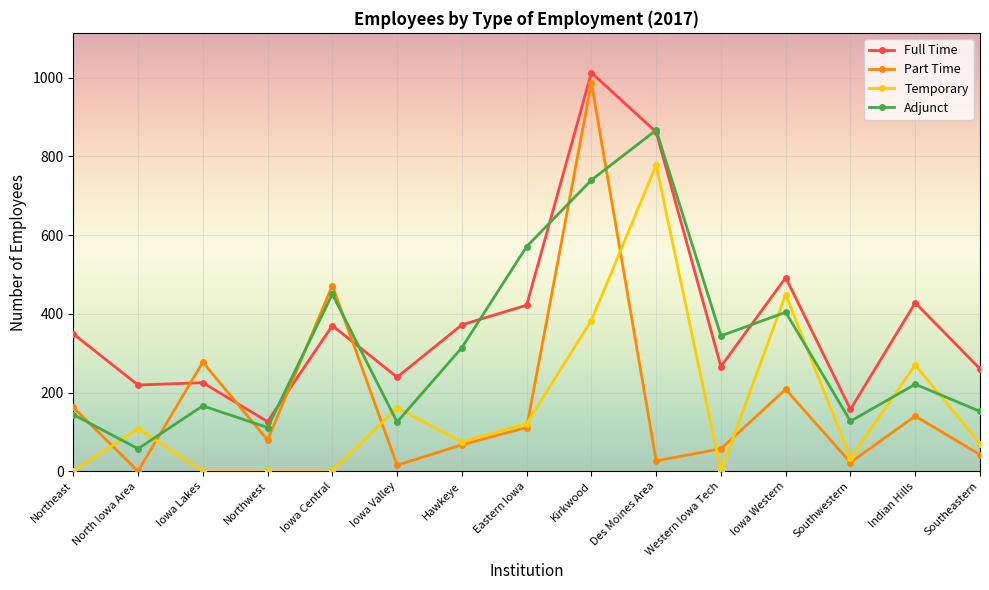

What is the sum of the Part Time values at Kirkwood and Southeastern?

1029